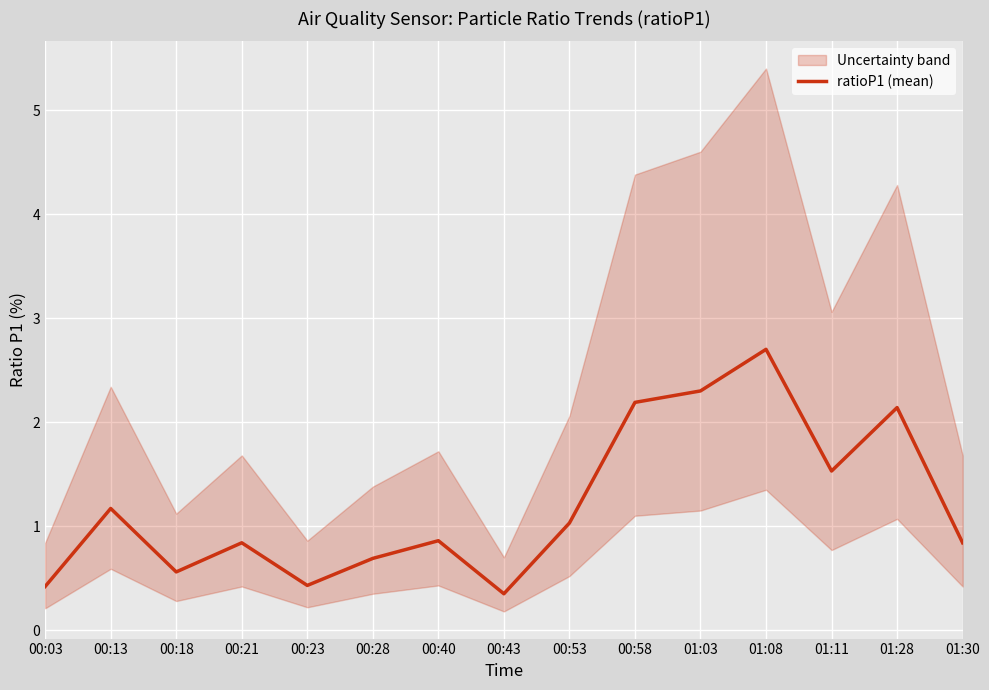

The chart shows a value of 2.4 at 01:11. True or false?

False